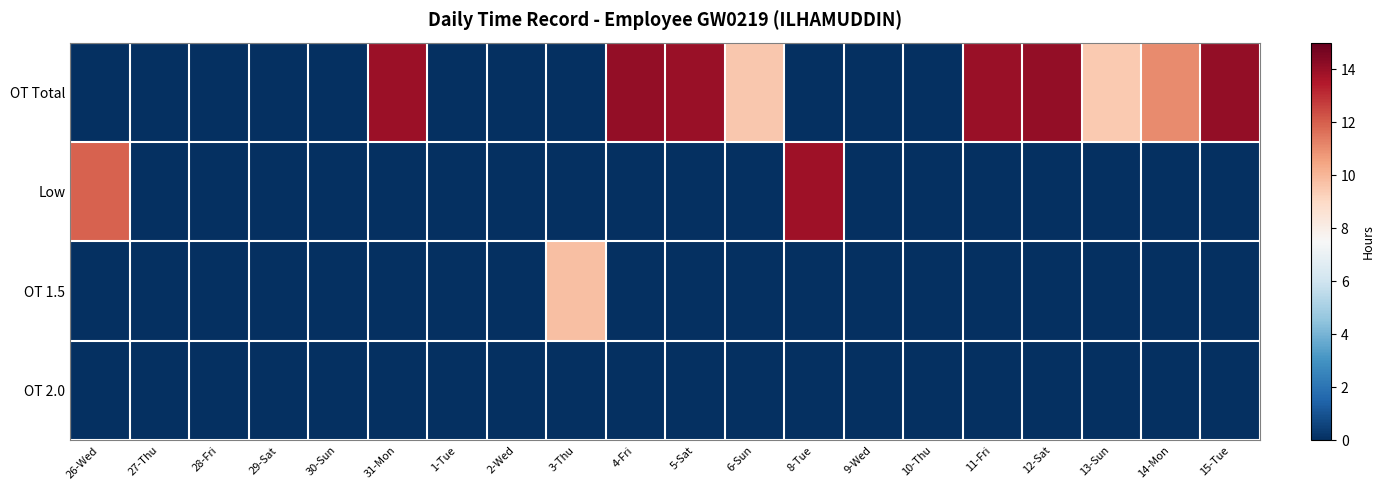

Reading left to right, transcribe all the data shown in this chart.

OT Total: 26-Wed=0.0	27-Thu=0.0	28-Fri=0.0	29-Sat=0.0	30-Sun=0.0	31-Mon=13.9	1-Tue=0.0	2-Wed=0.0	3-Thu=0.0	4-Fri=14.1	5-Sat=14.0	6-Sun=9.5	8-Tue=0.0	9-Wed=0.0	10-Thu=0.0	11-Fri=13.9	12-Sat=14.1	13-Sun=9.5	14-Mon=11.1	15-Tue=14.1
Low: 26-Wed=11.9	27-Thu=0.0	28-Fri=0.0	29-Sat=0.0	30-Sun=0.0	31-Mon=0.0	1-Tue=0.0	2-Wed=0.0	3-Thu=0.0	4-Fri=0.0	5-Sat=0.0	6-Sun=0.0	8-Tue=13.8	9-Wed=0.0	10-Thu=0.0	11-Fri=0.0	12-Sat=0.0	13-Sun=0.0	14-Mon=0.0	15-Tue=0.0
OT 1.5: 26-Wed=0.0	27-Thu=0.0	28-Fri=0.0	29-Sat=0.0	30-Sun=0.0	31-Mon=0.0	1-Tue=0.0	2-Wed=0.0	3-Thu=9.8	4-Fri=0.0	5-Sat=0.0	6-Sun=0.0	8-Tue=0.0	9-Wed=0.0	10-Thu=0.0	11-Fri=0.0	12-Sat=0.0	13-Sun=0.0	14-Mon=0.0	15-Tue=0.0
OT 2.0: 26-Wed=0.0	27-Thu=0.0	28-Fri=0.0	29-Sat=0.0	30-Sun=0.0	31-Mon=0.0	1-Tue=0.0	2-Wed=0.0	3-Thu=0.0	4-Fri=0.0	5-Sat=0.0	6-Sun=0.0	8-Tue=0.0	9-Wed=0.0	10-Thu=0.0	11-Fri=0.0	12-Sat=0.0	13-Sun=0.0	14-Mon=0.0	15-Tue=0.0